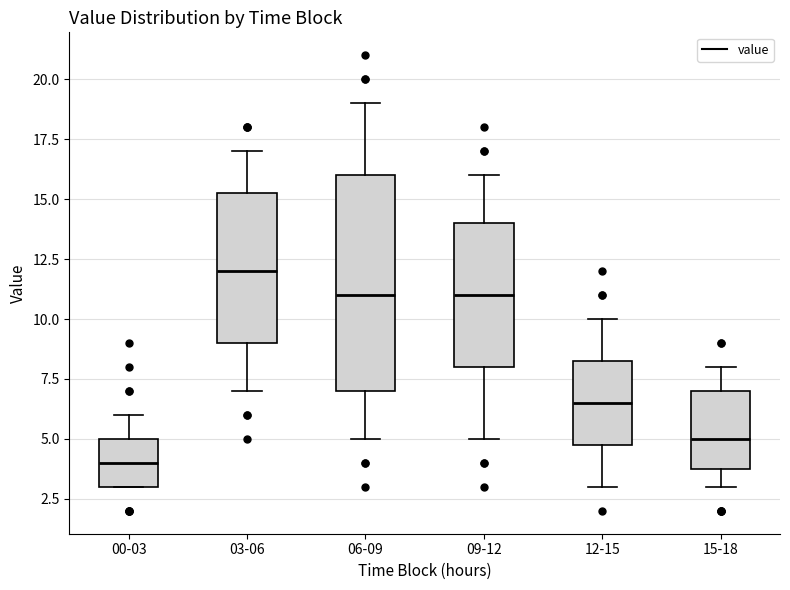

Reading left to right, read every box against the y-axis: the position of its median line, the range the box covers, and the ends of its whiskers. The values are not printed on the chart, so give them approximately, as read against the axis.

00-03: median 4.0, box 3.0 to 5.0, whiskers 3.0 to 6.0
03-06: median 12.0, box 9.0 to 15.5, whiskers 7.0 to 17.0
06-09: median 11.0, box 7.0 to 16.0, whiskers 5.0 to 19.0
09-12: median 11.0, box 8.0 to 14.0, whiskers 5.0 to 16.0
12-15: median 6.5, box 5.0 to 8.5, whiskers 3.0 to 10.0
15-18: median 5.0, box 4.0 to 7.0, whiskers 3.0 to 8.0